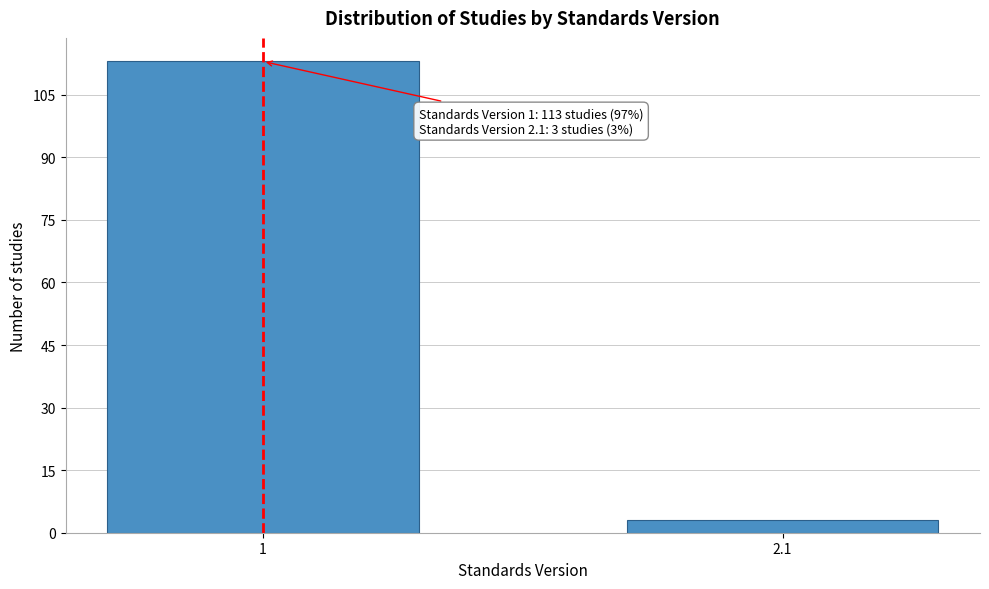

Reading right to left, list all the values displayed in this chart.

2.1=3	1=113